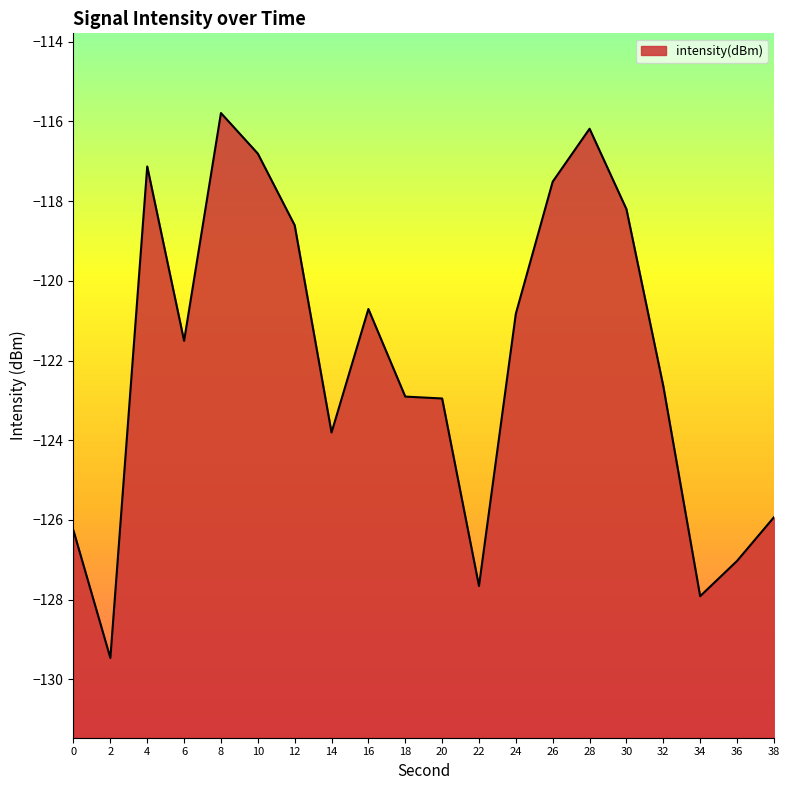

Reading right to left, what are all the values shown in this chart?

-125.9	-127.0	-127.9	-122.6	-118.2	-116.2	-117.5	-120.8	-127.7	-123.0	-122.9	-120.7	-123.8	-118.6	-116.8	-115.8	-121.5	-117.1	-129.5	-126.3